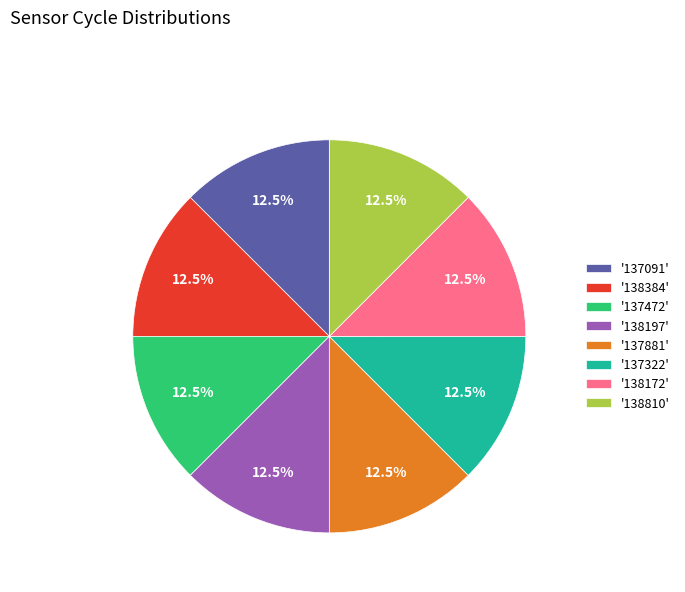

What percentage do '138197' and '137881' together represent?

25.0%